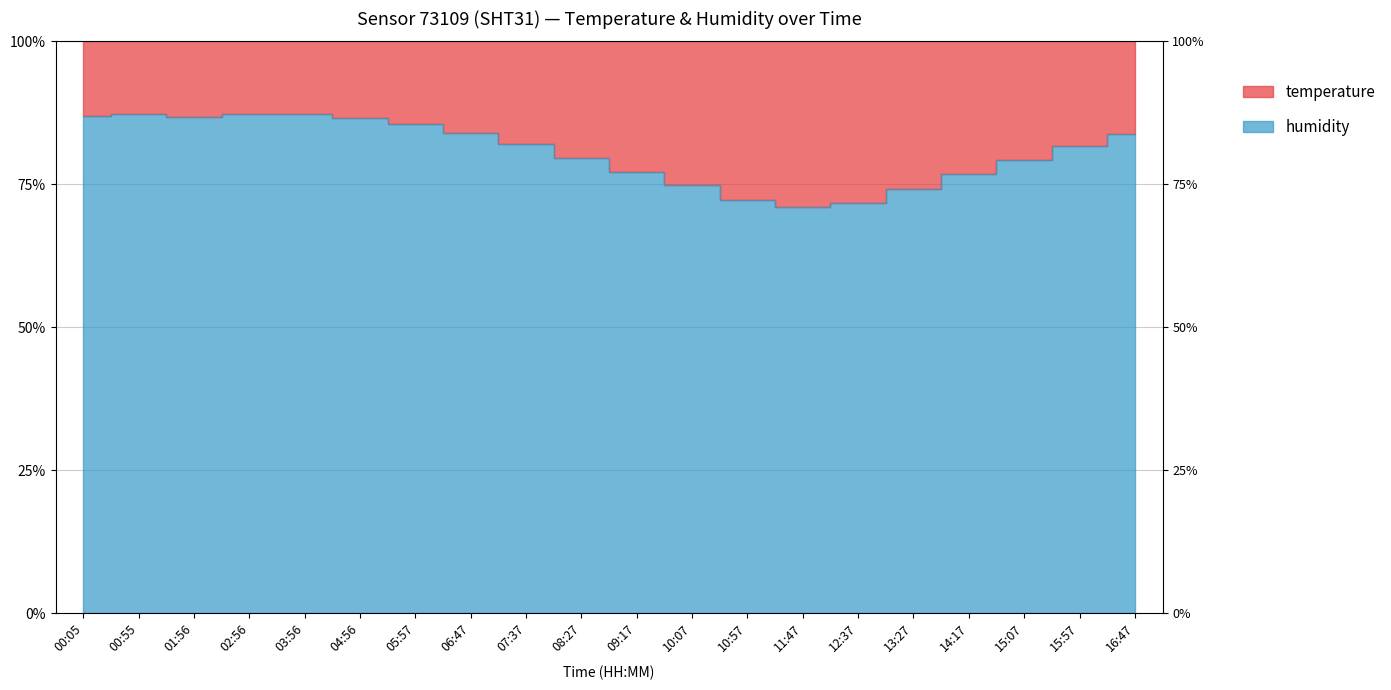

What position from the right is 08:27?

11